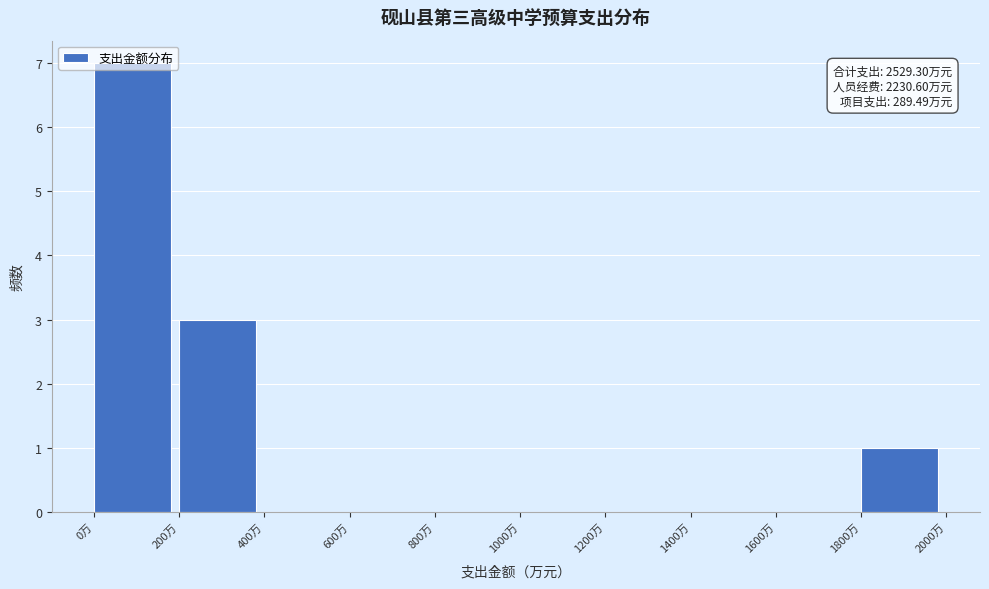

Over which range of the x-axis is the bar tallest?

0 to 200